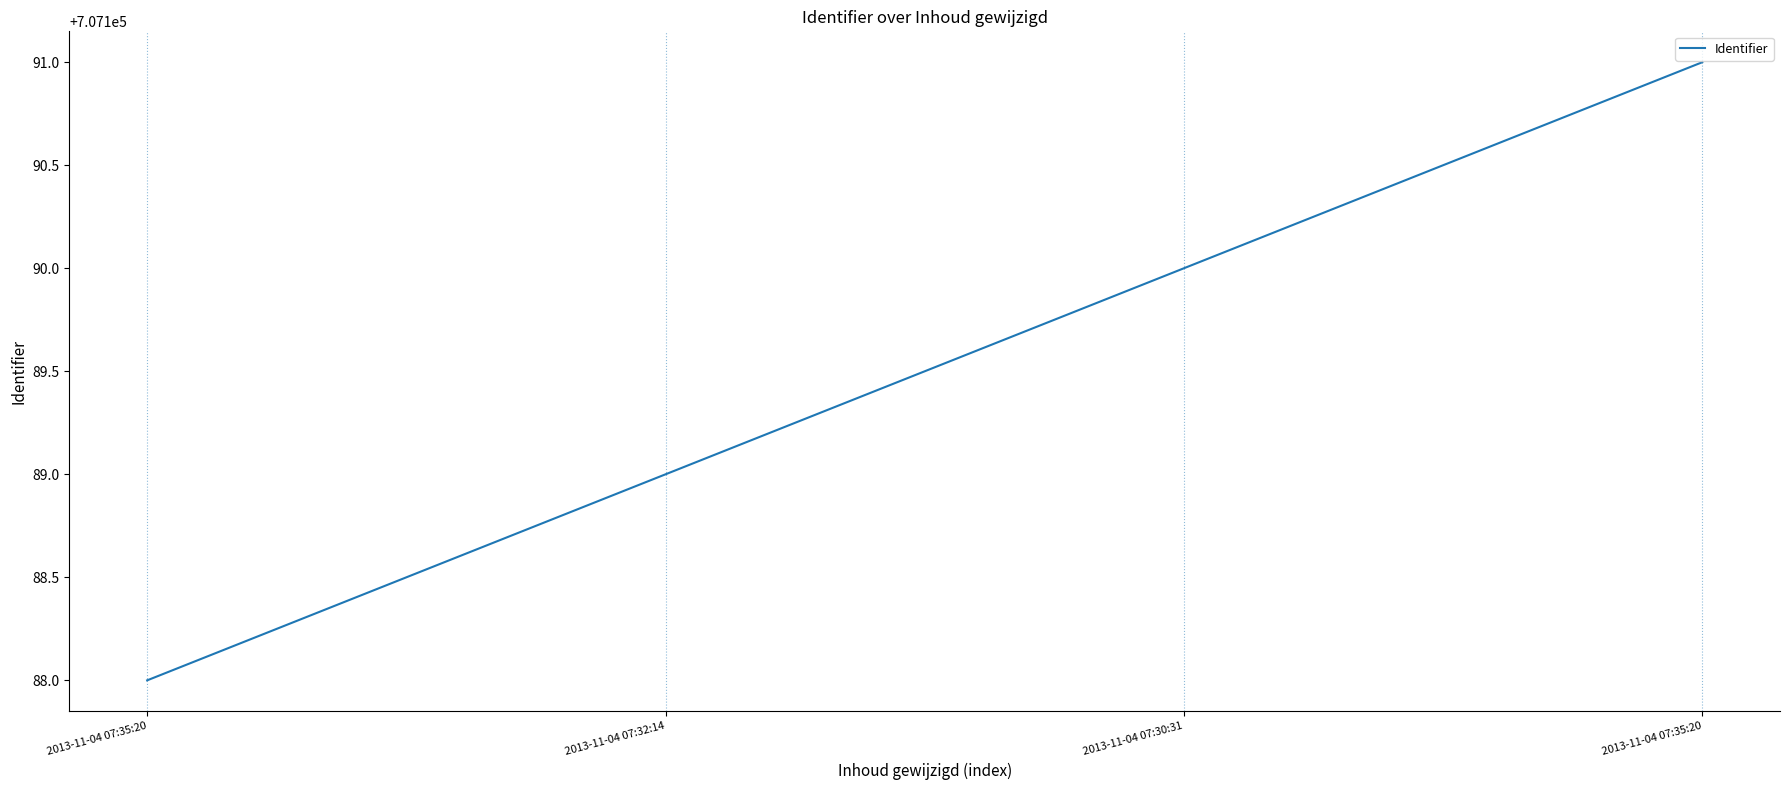

What is the sum of all values?

2828758